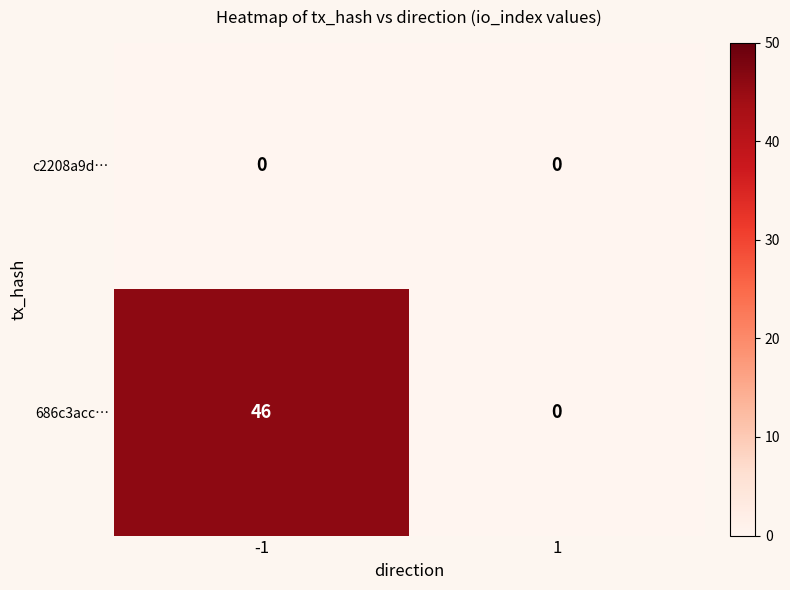

Reading right to left, what are all the values shown in this chart?

c2208a9d…: 1=0	-1=0
686c3acc…: 1=0	-1=46